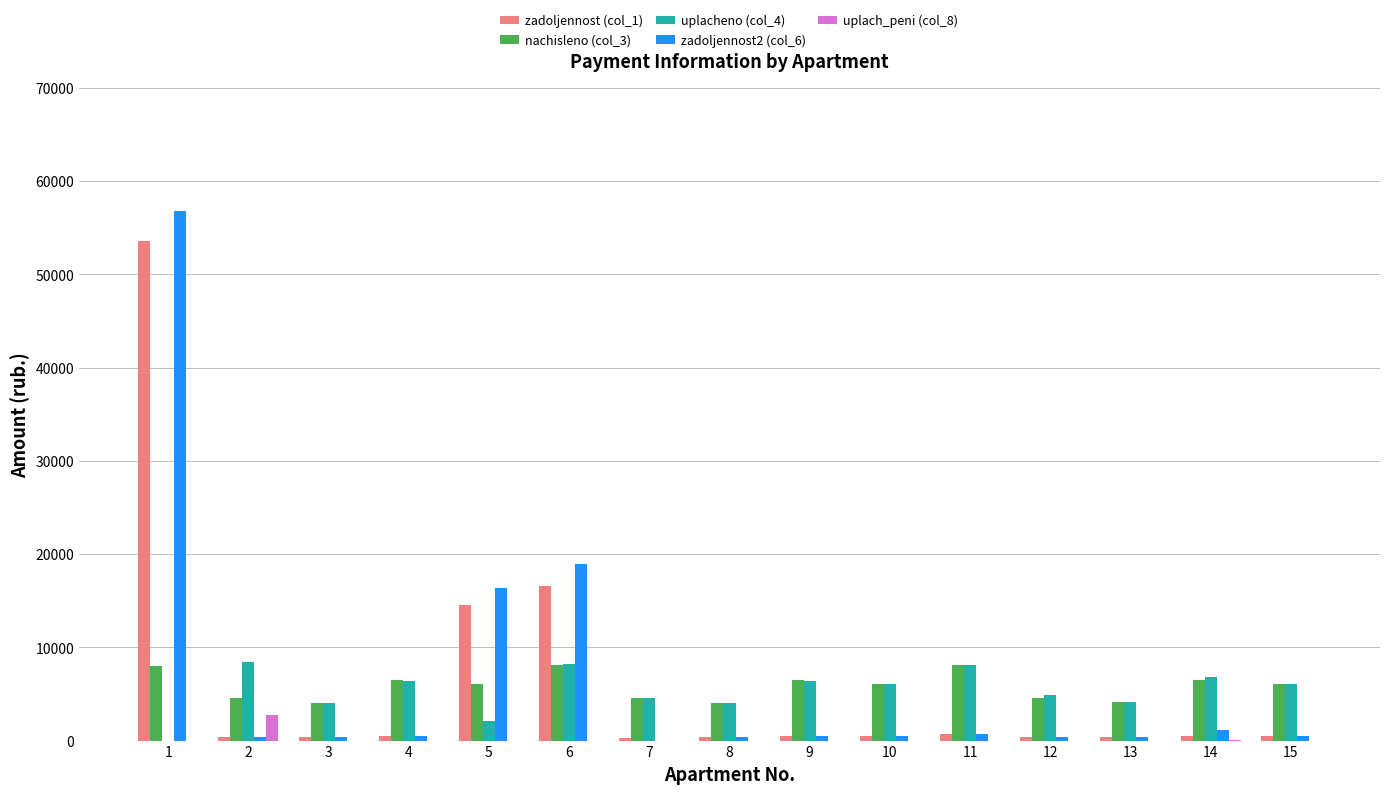

Is the value of nachisleno (col_3) at 13 greater than the value of uplach_peni (col_8) at 7?

Yes